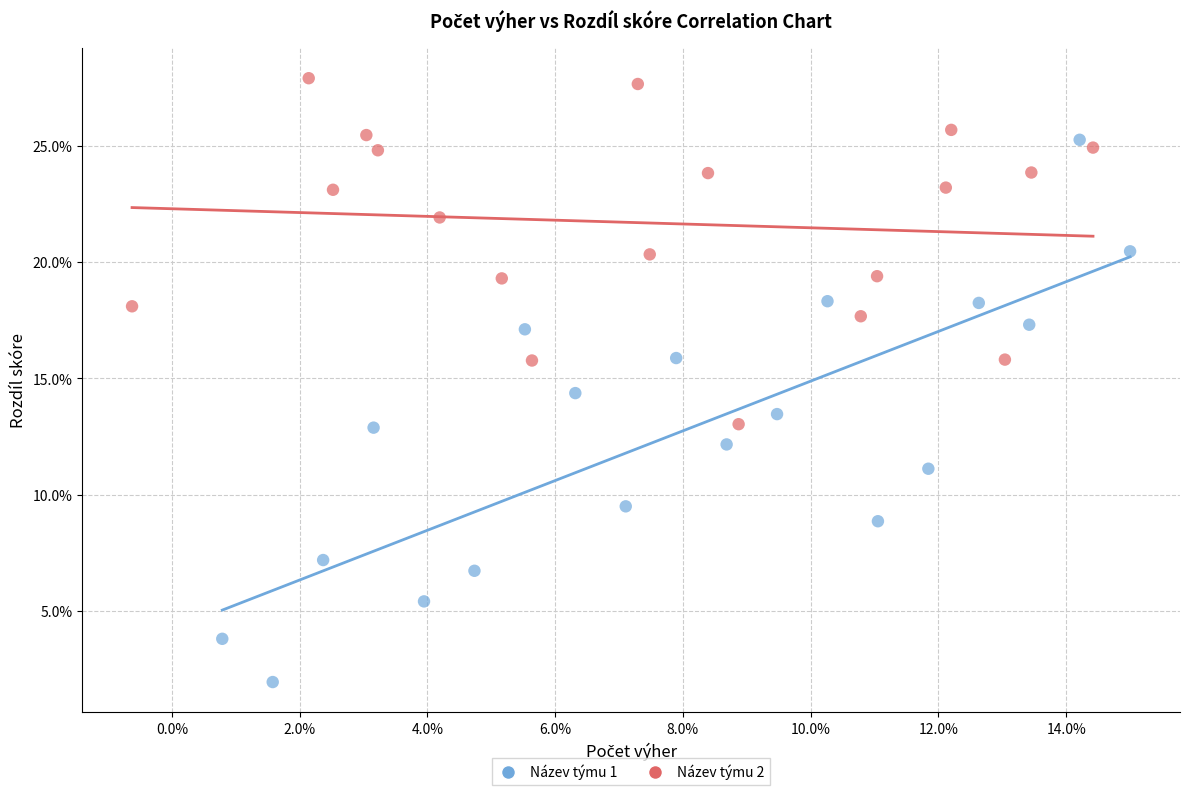

Which series contains the highest Y value?

Název týmu 2